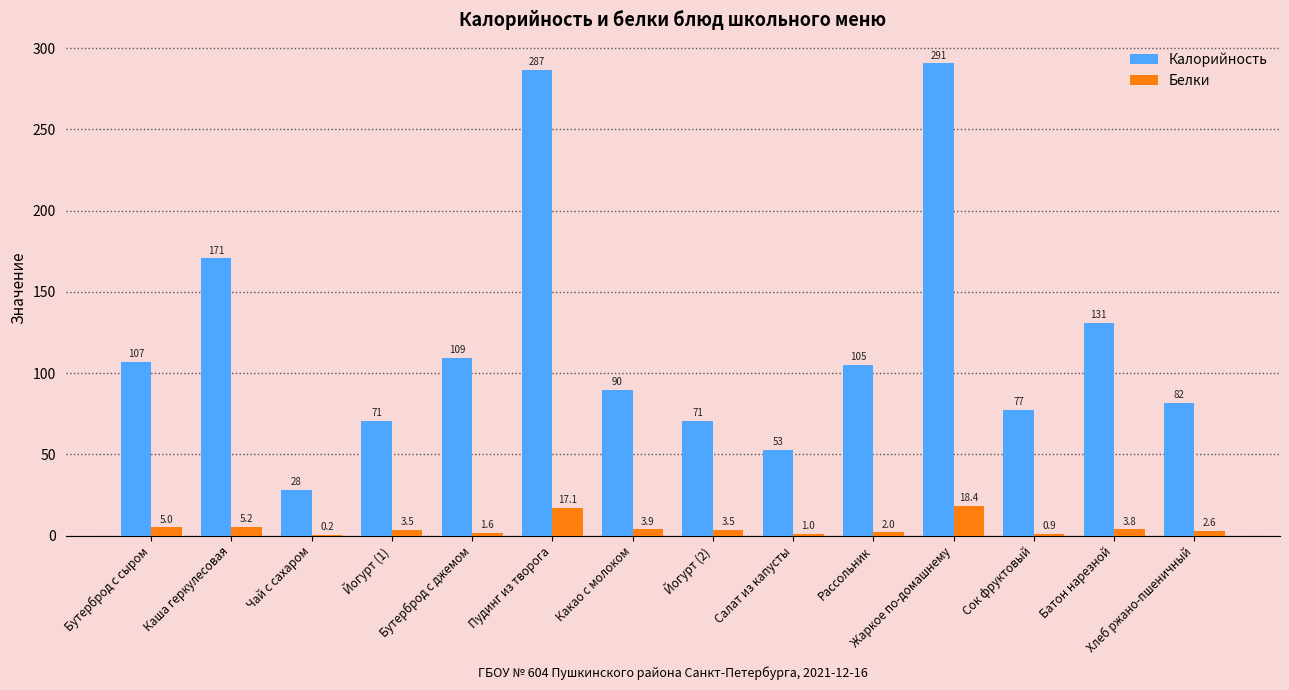

Is it true that Калорийность equals 177.7 at Батон нарезной?

False